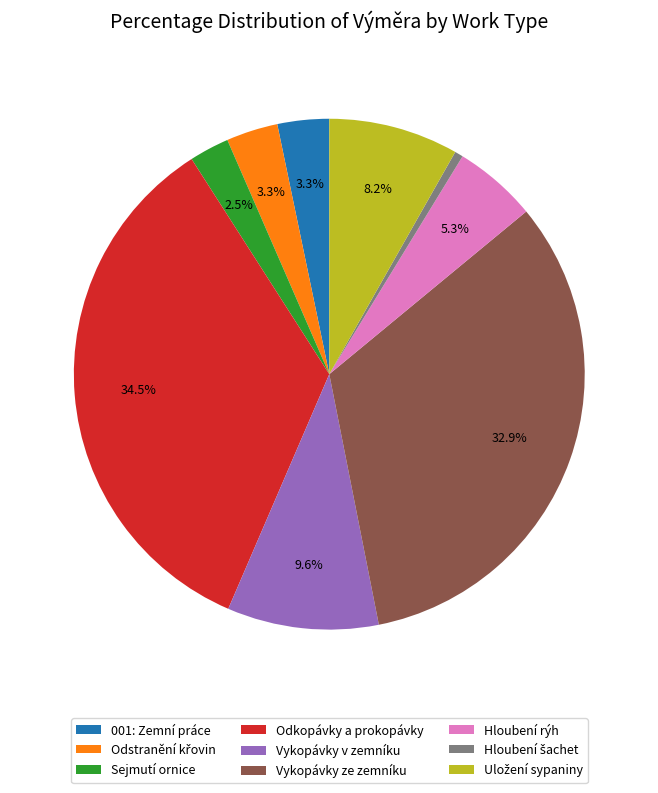

How much of the chart is everything except Hloubení rýh?

94.7%